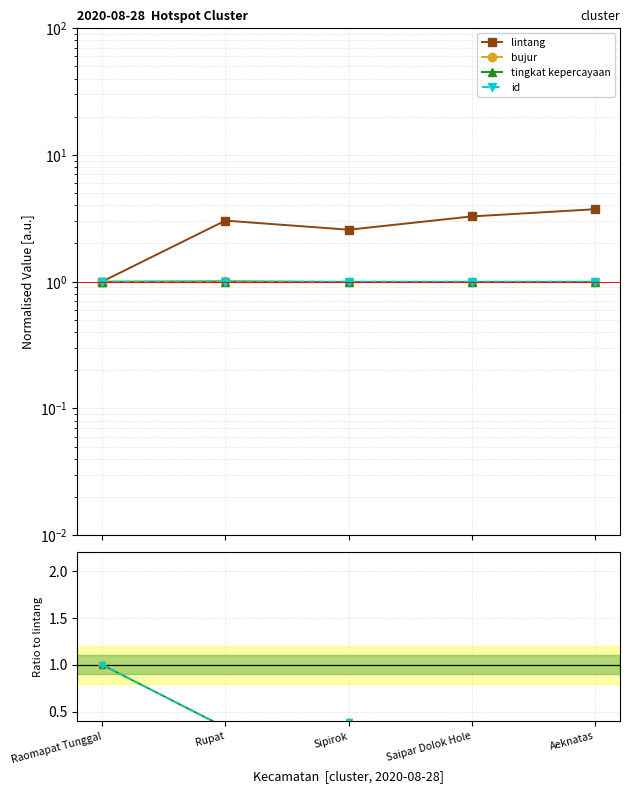

Which category has the highest value across all series?

Aeknatas